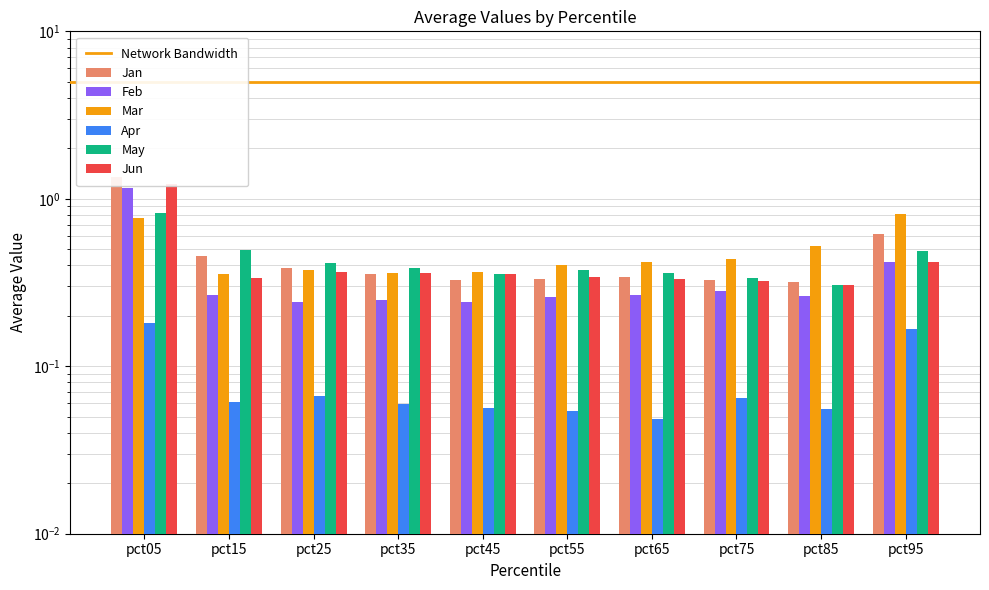

Which series has the largest range (max minus min)?

Jan